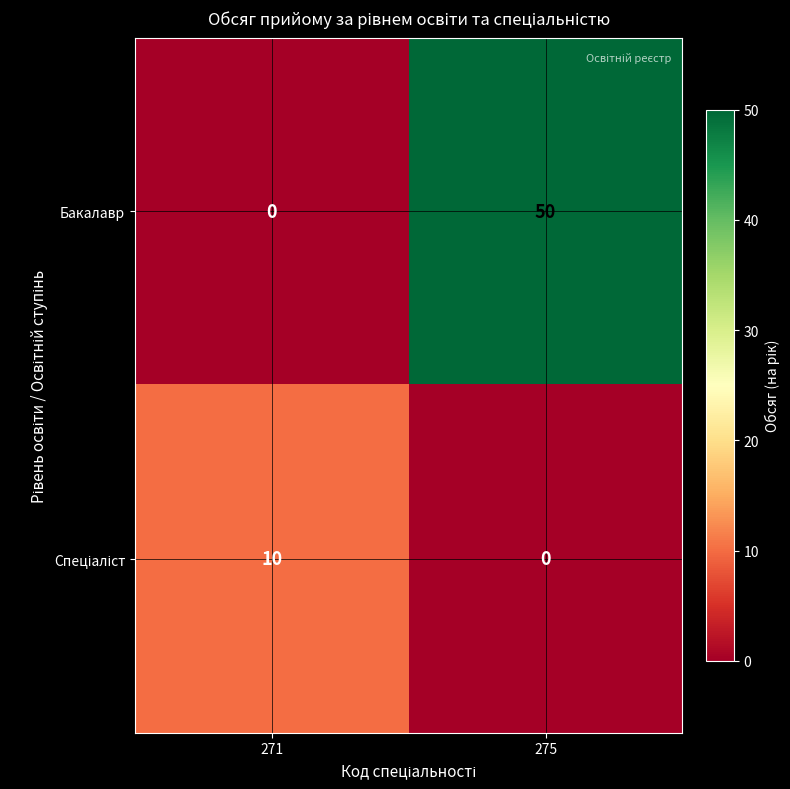

Read the Бакалавр value at 275.

50